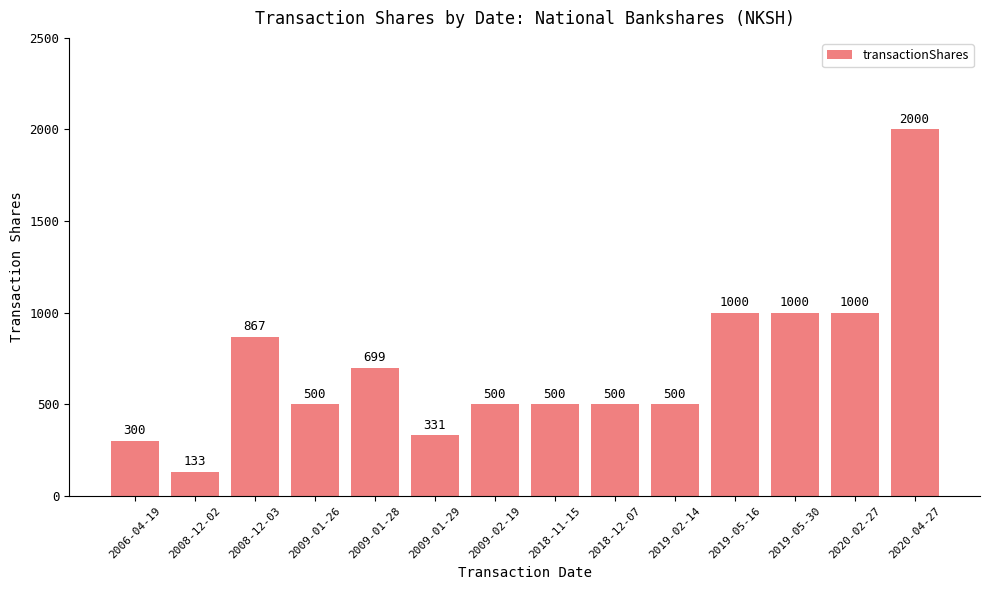

Is it true that the value at 2019-05-30 is 535?

False